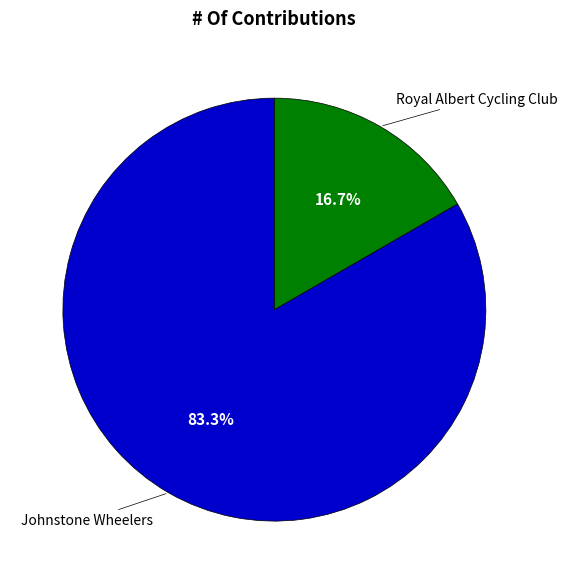

How many segments does this pie chart have?

2